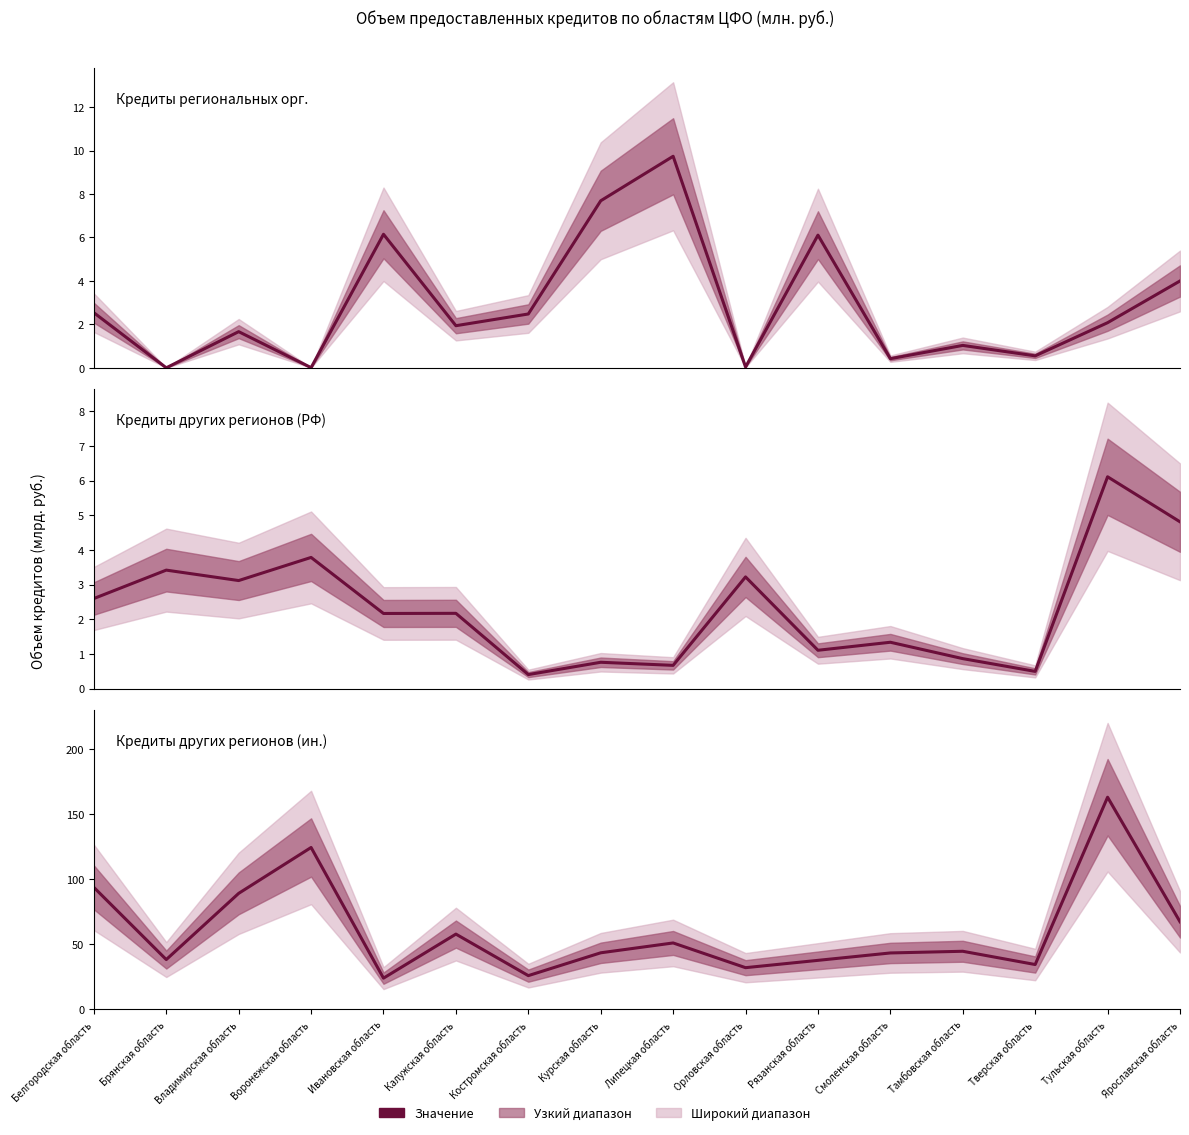

Rank the categories by Кредиты региональных орг. value from lowest to highest.

Брянская область, Воронежская область, Орловская область, Смоленская область, Тверская область, Тамбовская область, Владимирская область, Калужская область, Тульская область, Костромская область, Белгородская область, Ярославская область, Рязанская область, Ивановская область, Курская область, Липецкая область